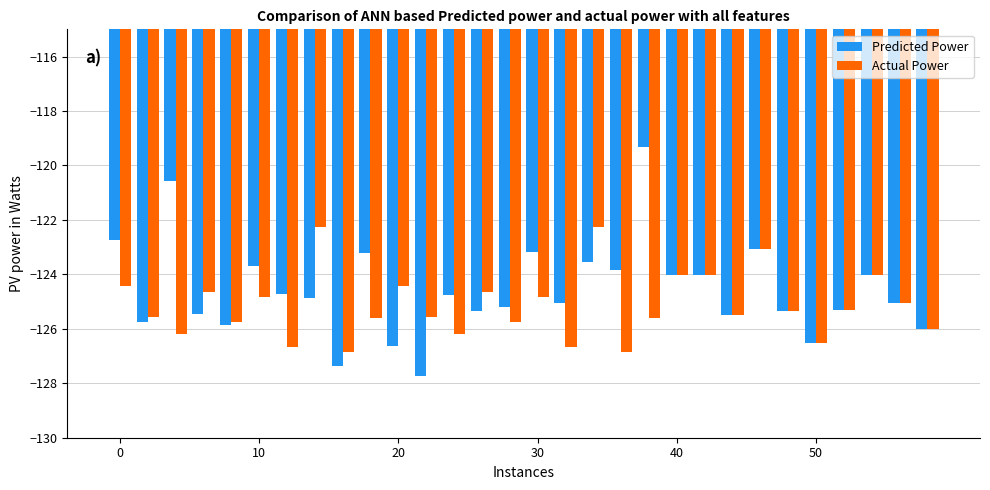

What is the difference between the second highest and minimum values in the Predicted Power series?

7.1